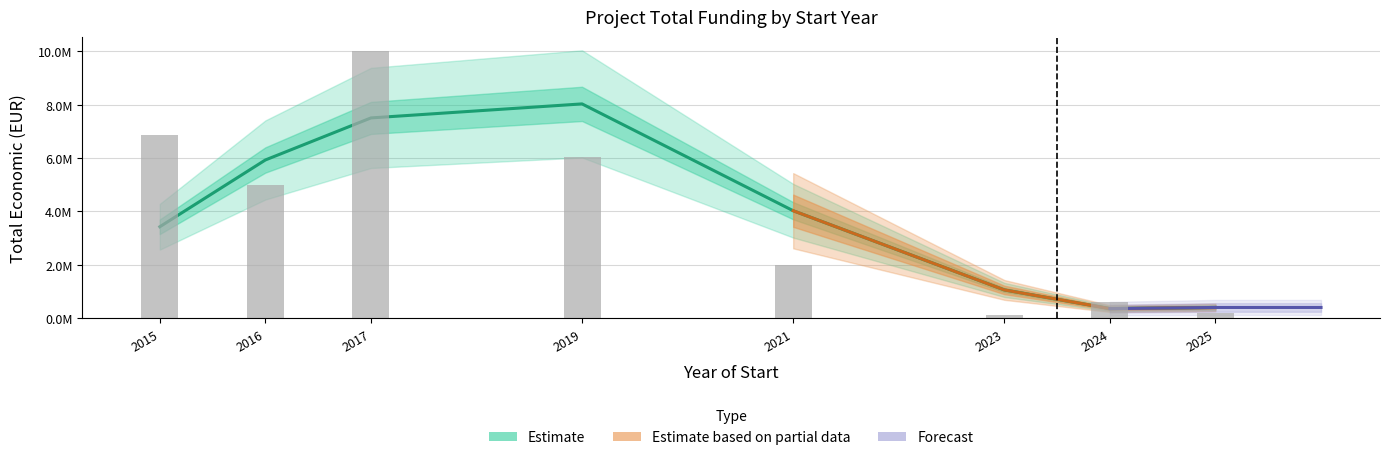

What is the value of the 10th bar from the left?

206641